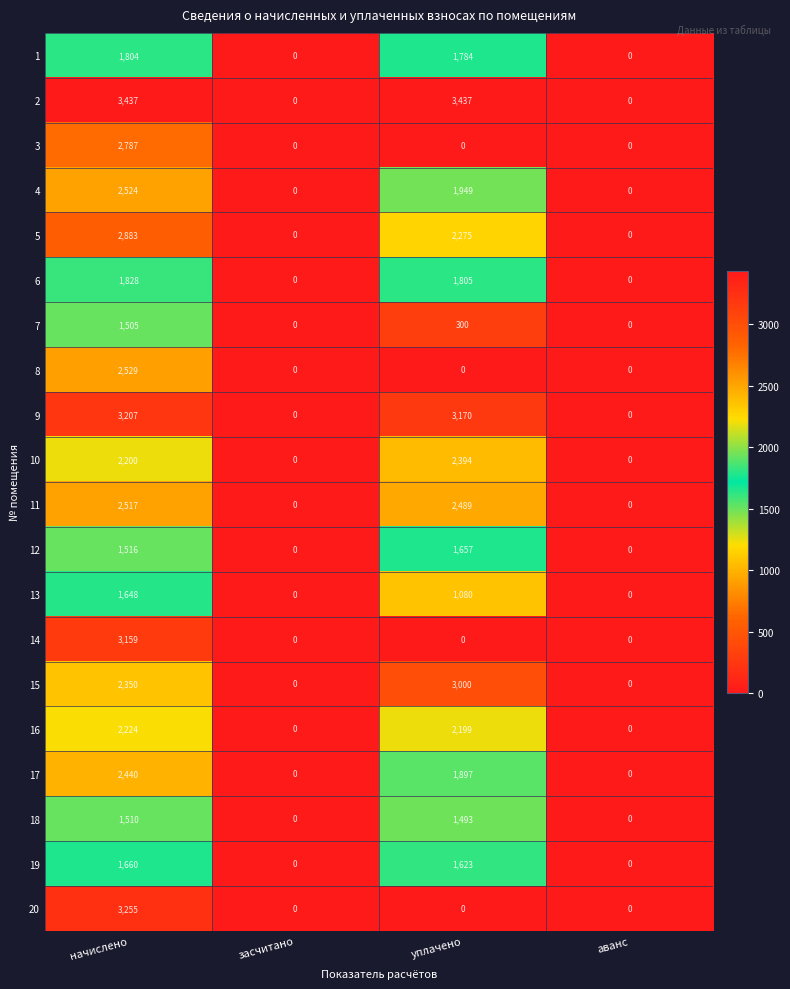

Is it true that 9 equals 767 at начислено?

False